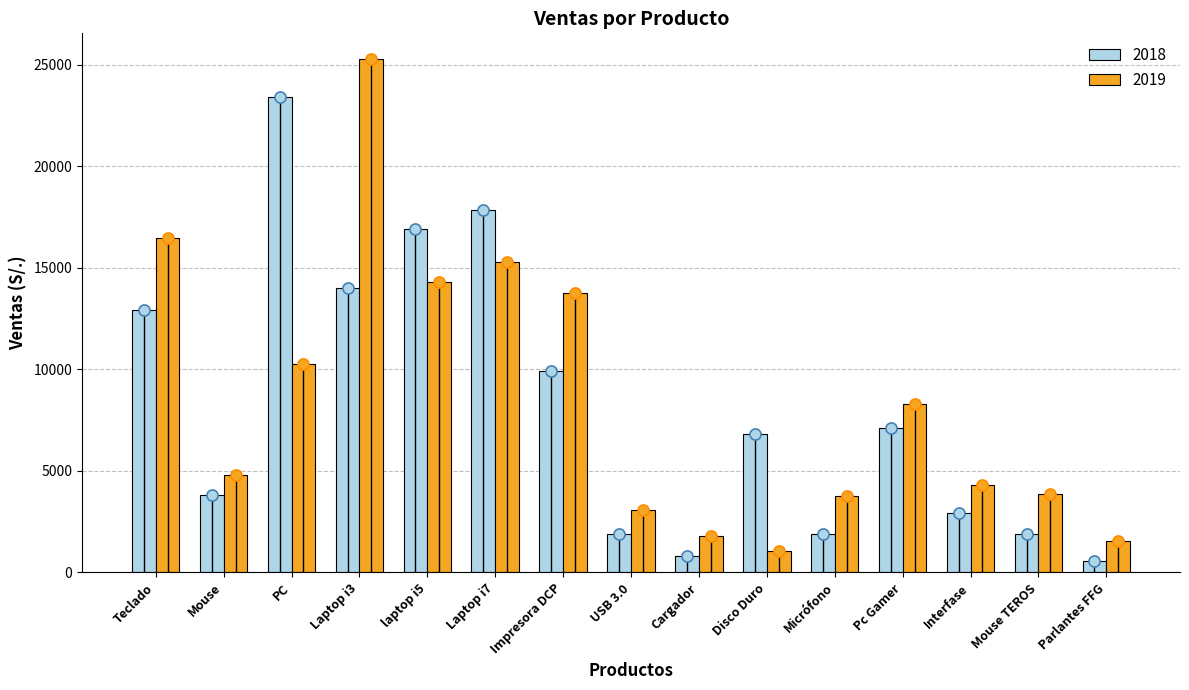

What is the minimum value shown in the chart?

580